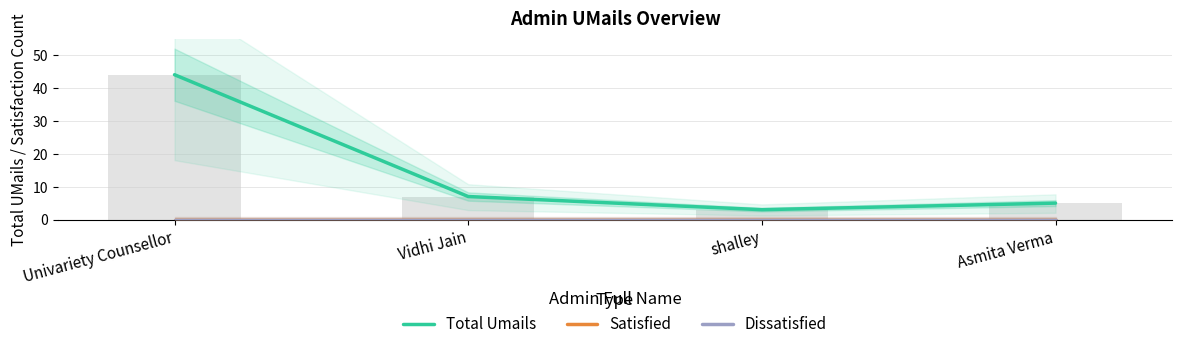

At which label is Satisfied closest to 0?

Univariety Counsellor